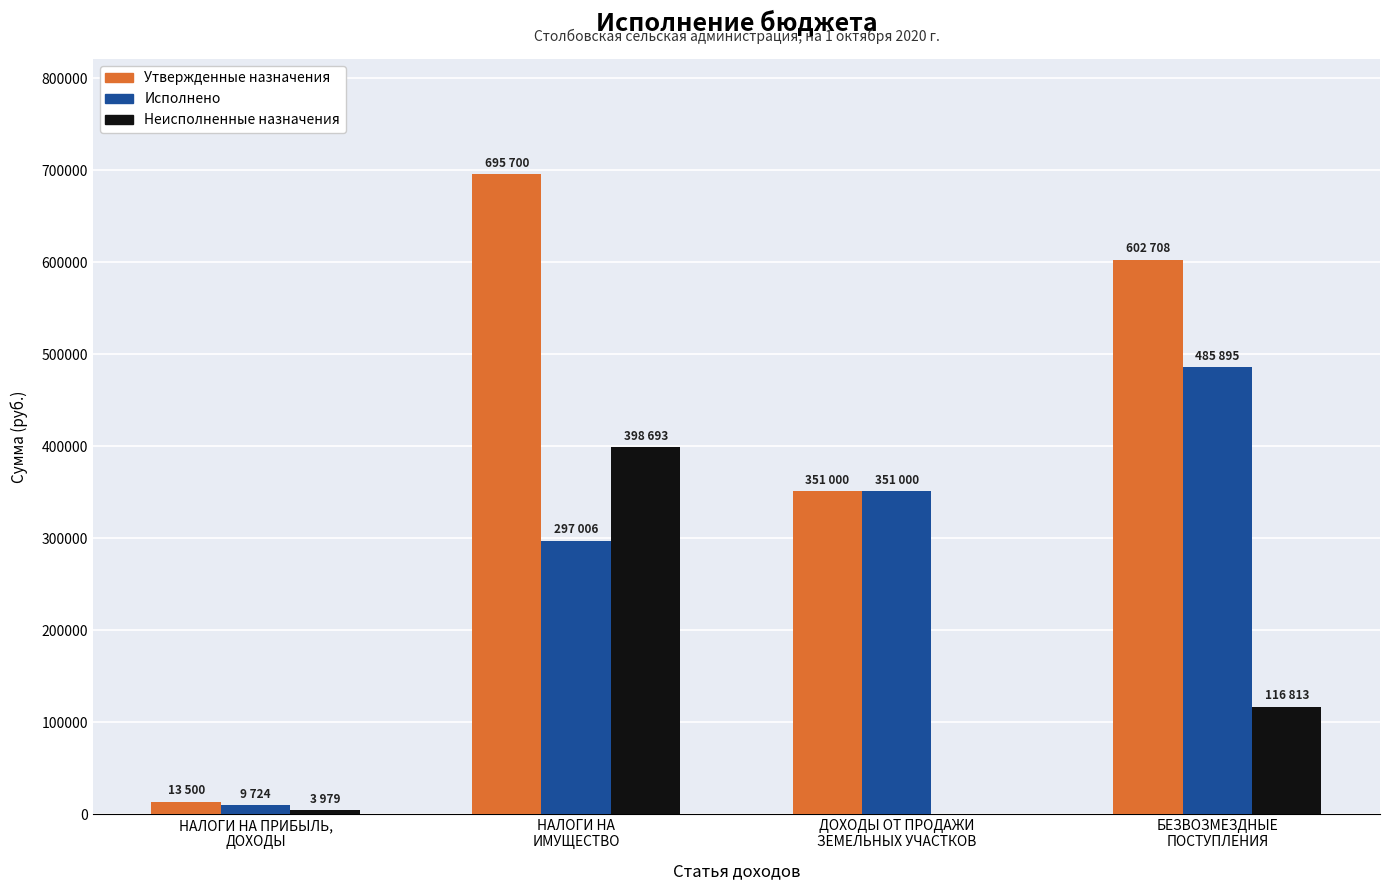

What is the highest value of the Исполнено series?

485895.0